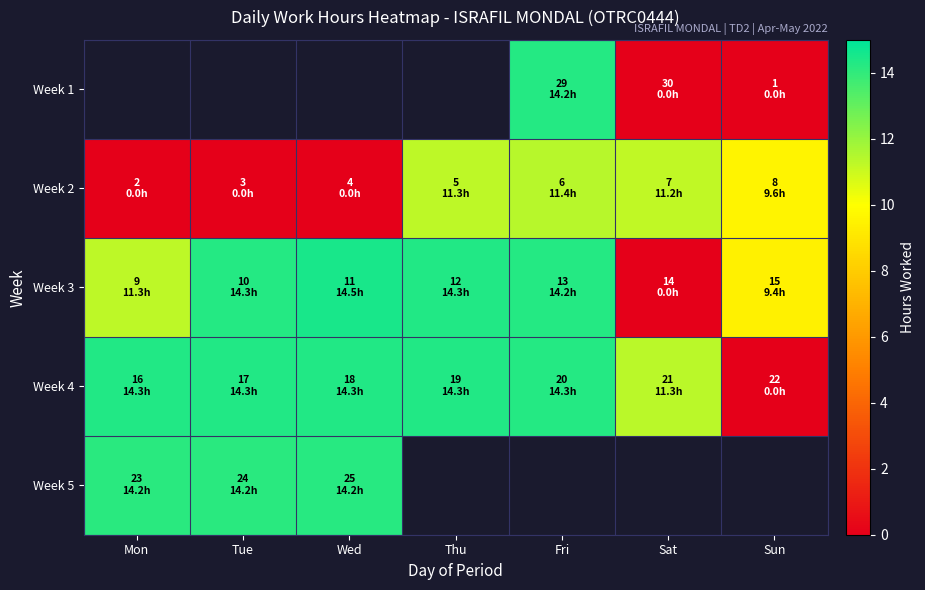

At which label does Week 3 reach its minimum?

Sat